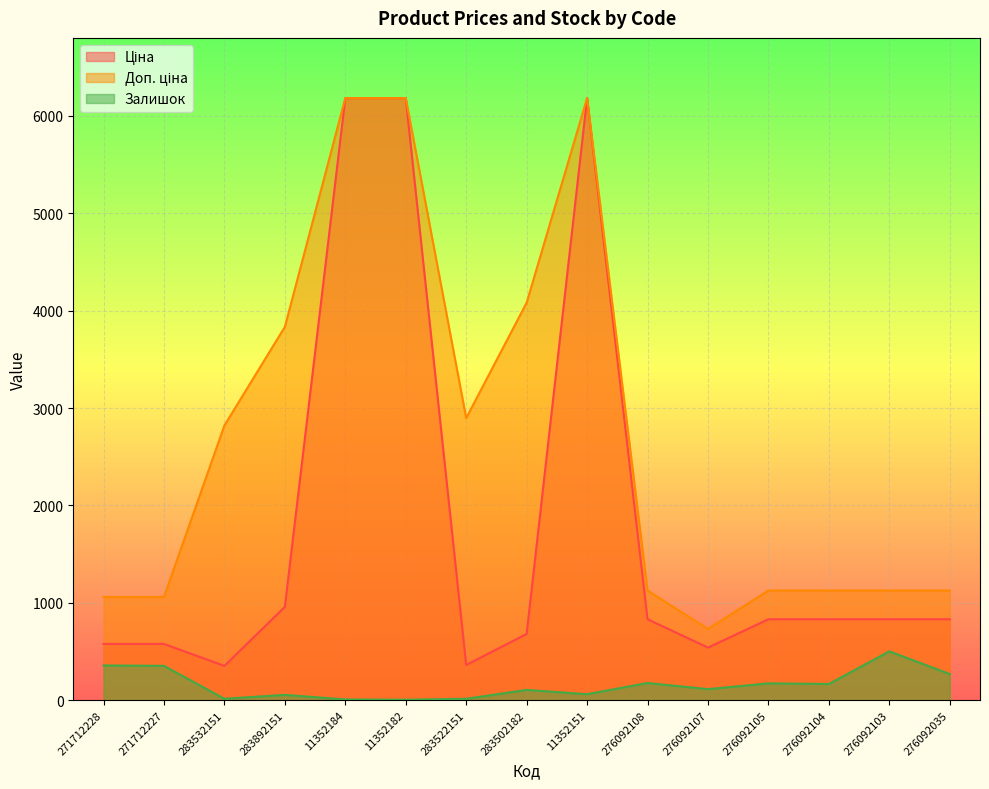

What is the label of the 10th point from the right?

11352182